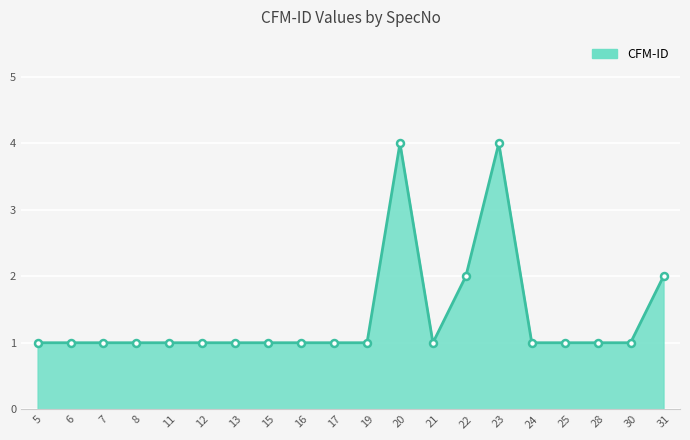

The value at 19 is 2. True or false?

False